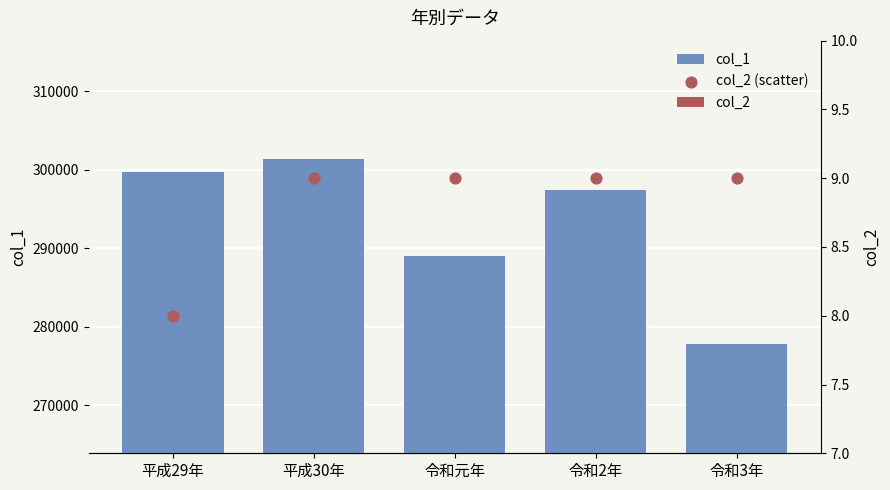

Which series has the largest total across all categories?

col_1